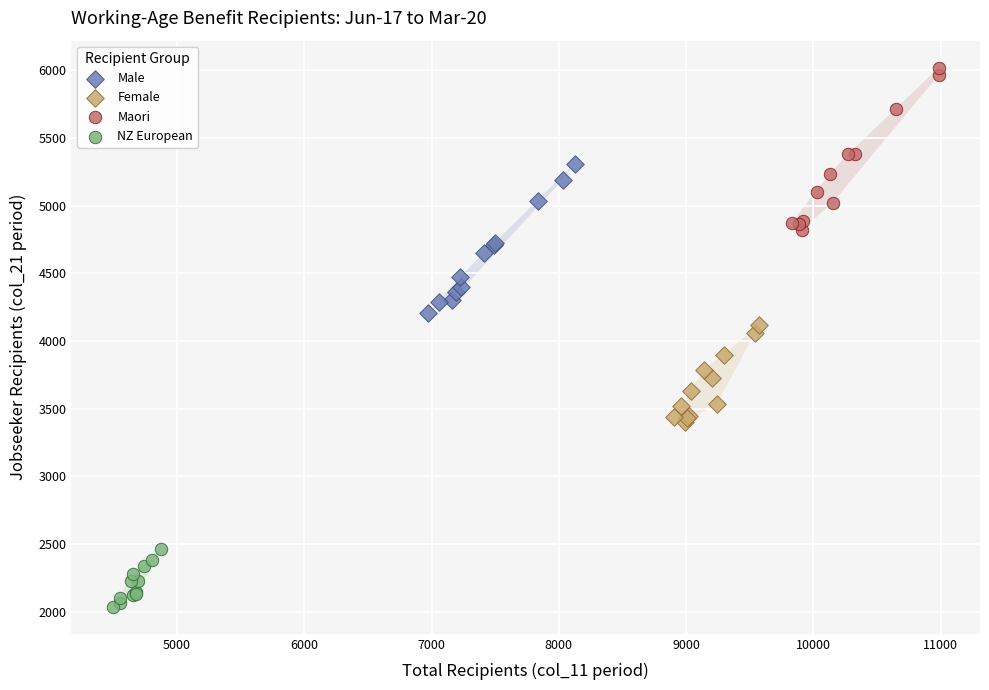

Which series has the widest spread of Y values?

Maori